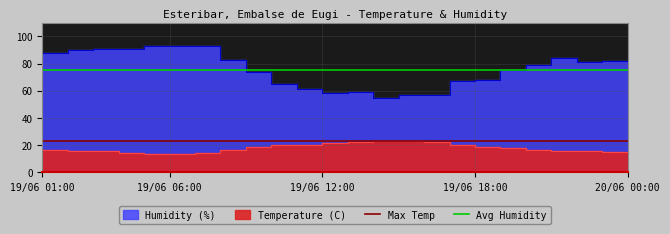

What is the sum of the Max Temp values at 19/06 06:00 and 19/06 01:00?

45.4